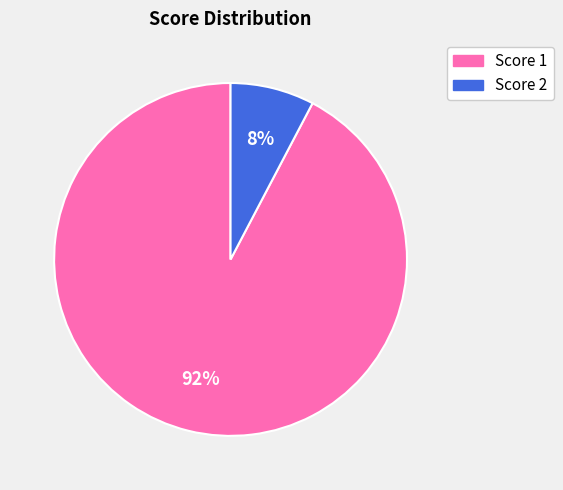

Count the number of slices in the pie.

2